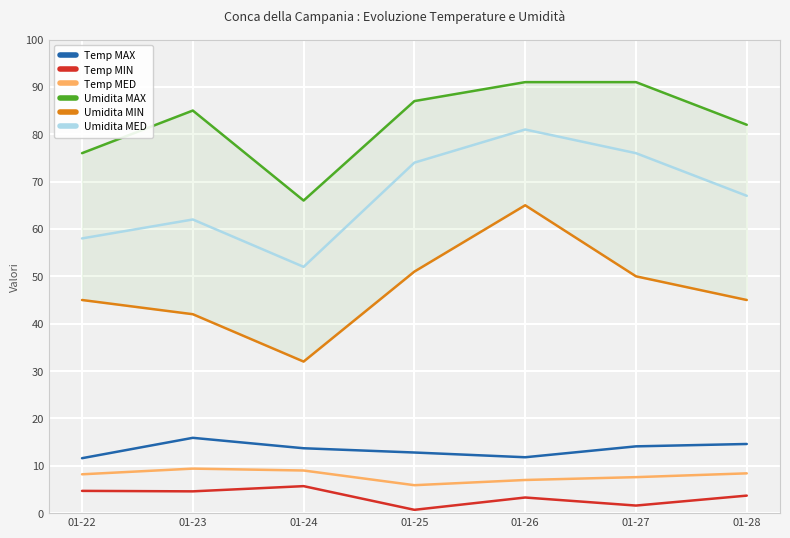

True or false: Umidita MIN and Temp MIN intersect in this chart.

False